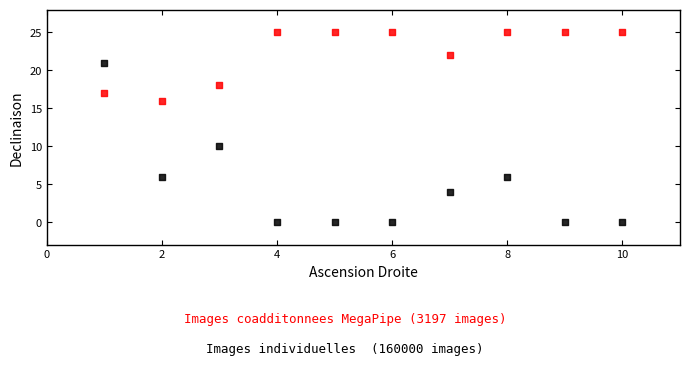

Across all series, what Y value is closest to 12?

10